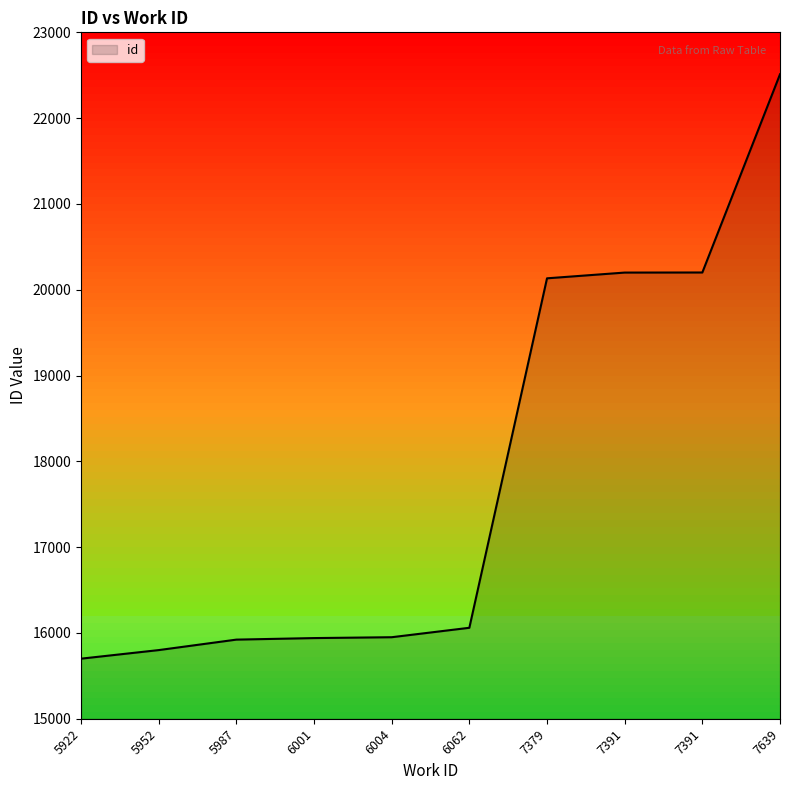

At which label does the data first exceed 16060?

7379